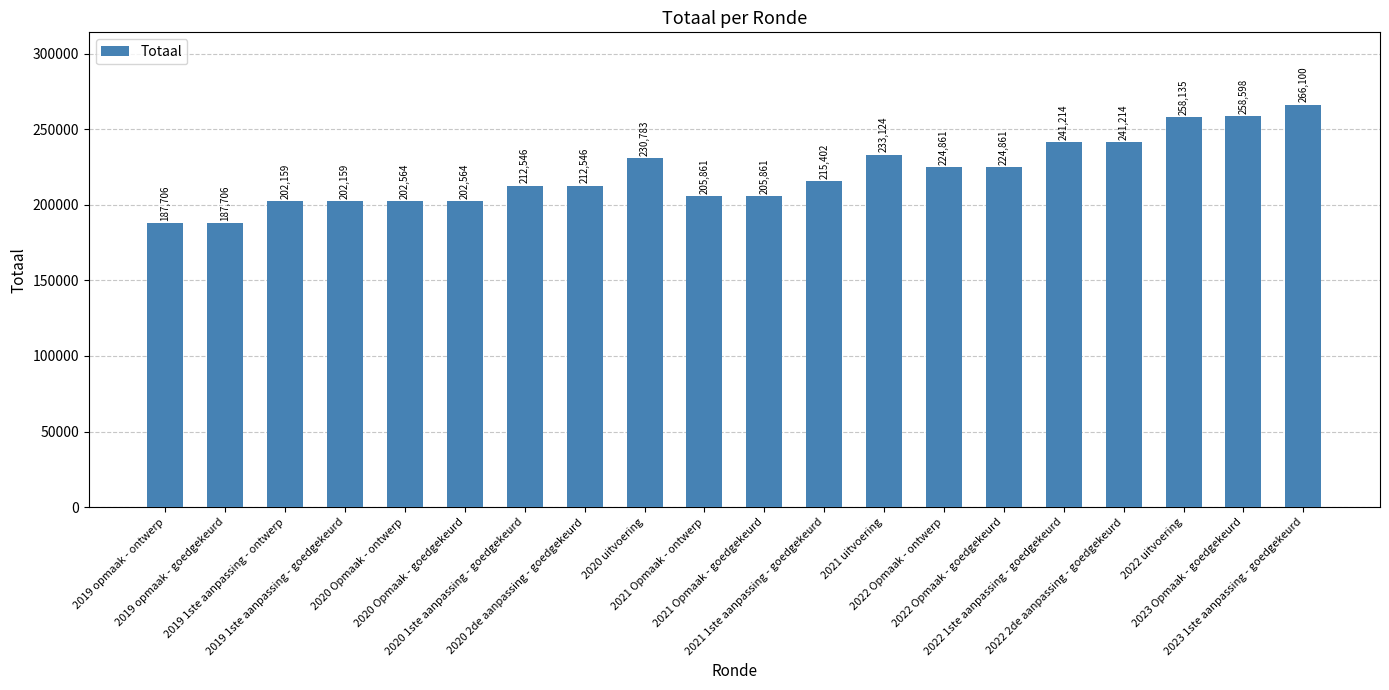

Read the value at 2019 1ste aanpassing - goedgekeurd.

202159